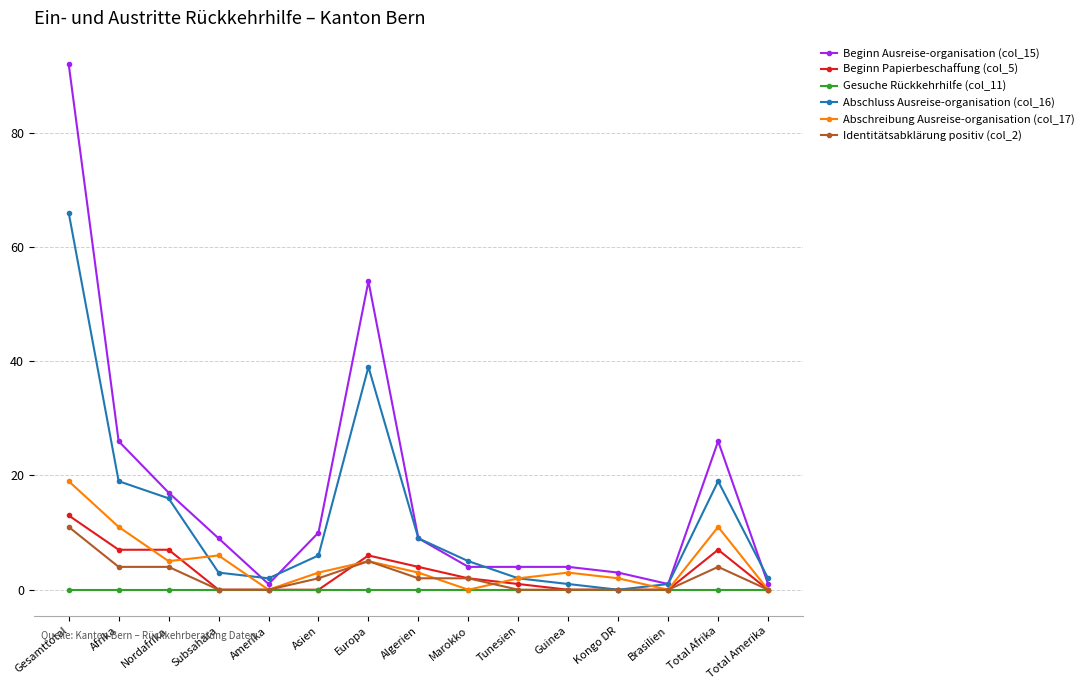

How many values in the Identitätsabklärung positiv (col_2) series are below 2?

7